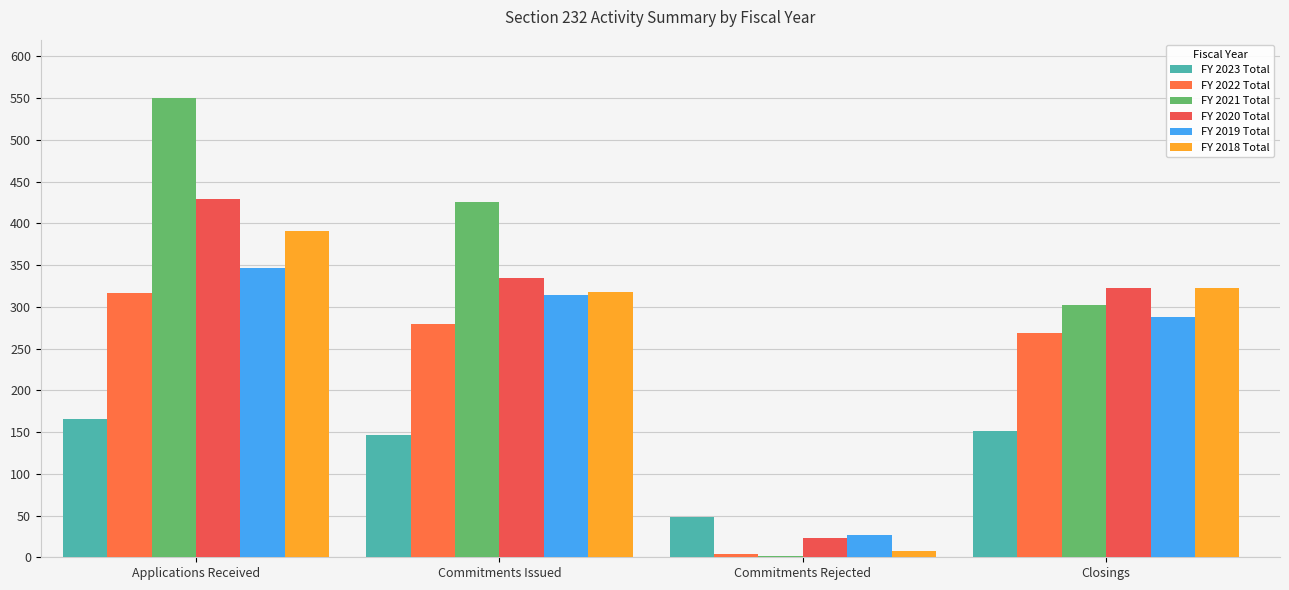

At which label does FY 2023 Total reach its peak?

Applications Received